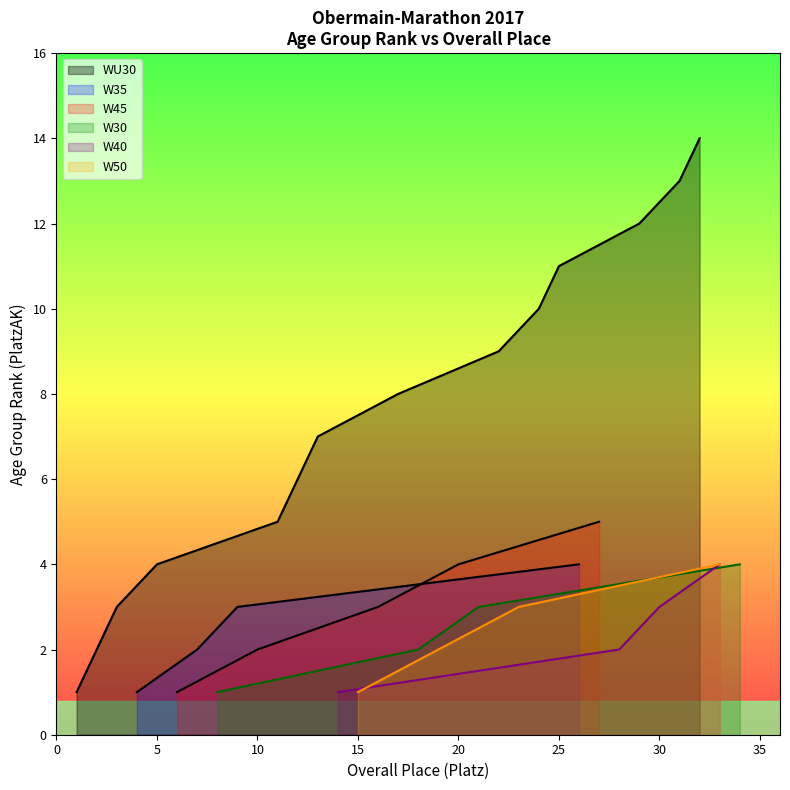

Is the value of W45 at 11 greater than the value of W35 at 6?

Yes